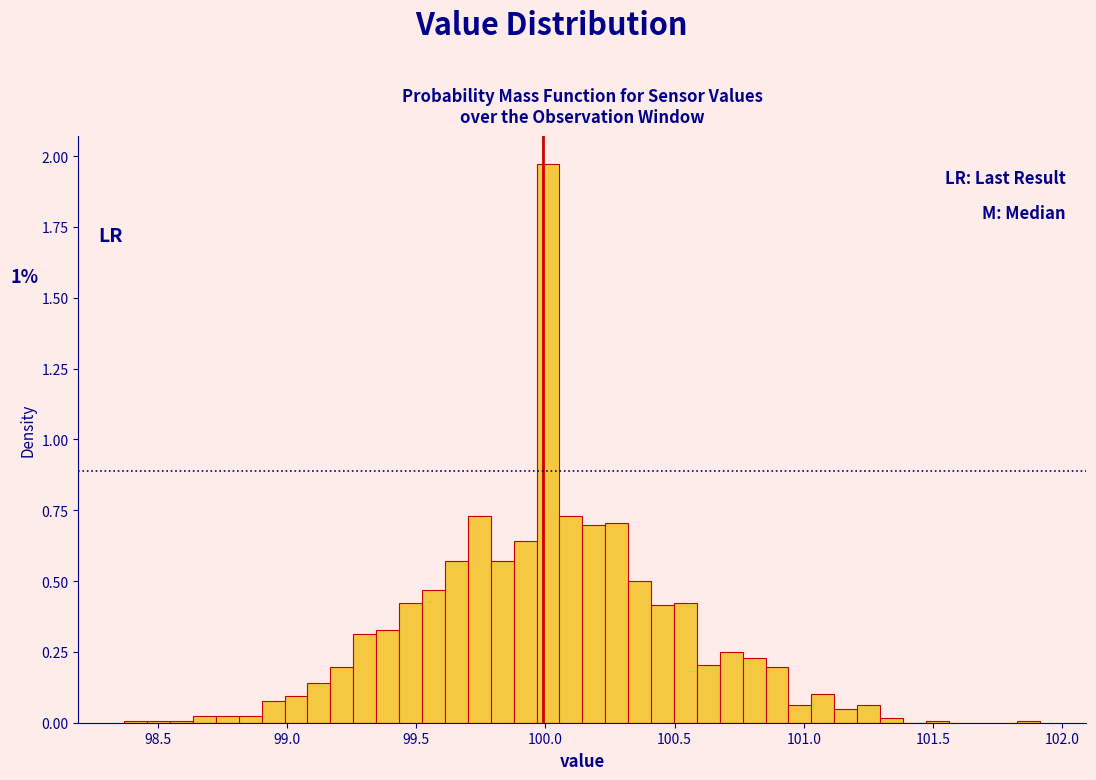

Around what value on the x-axis is the tallest bar? Give the approximate position of its centre, as read against the axis.

100.00